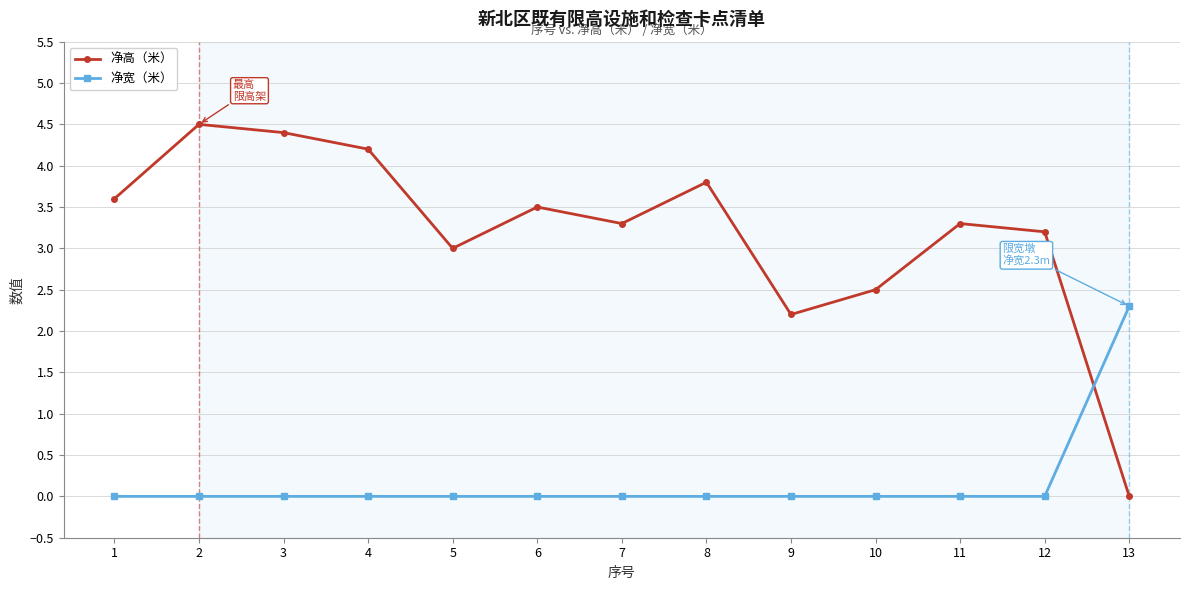

Which series has the widest spread of values?

净高（米）